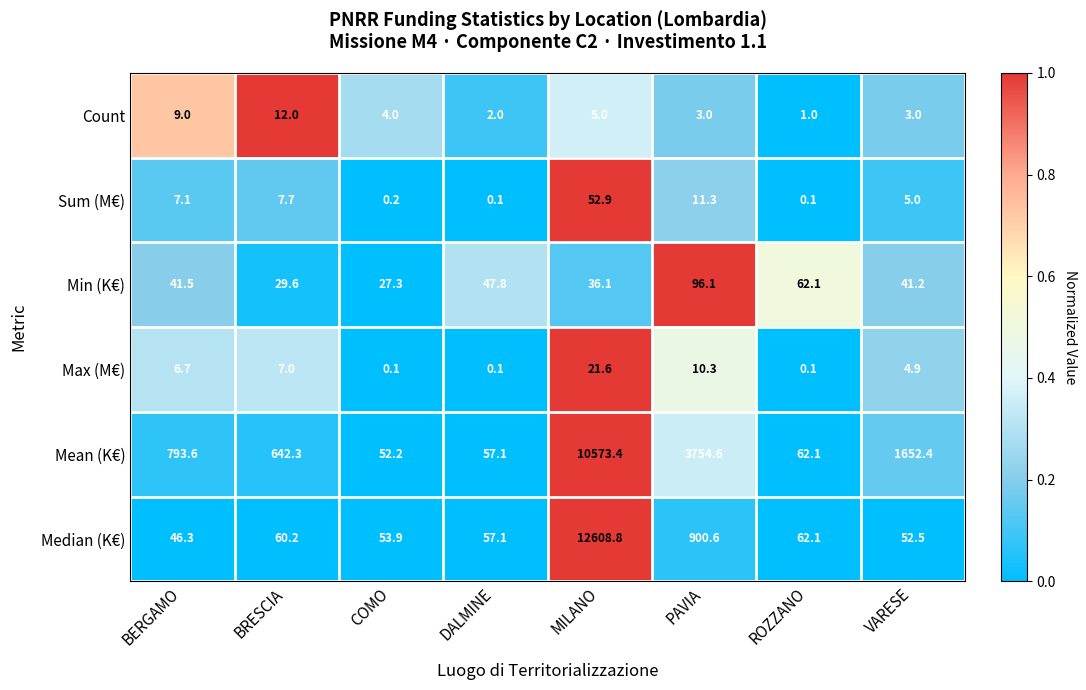

At COMO, list the series in order from smallest to largest.

Max (M€), Sum (M€), Count, Min (K€), Mean (K€), Median (K€)